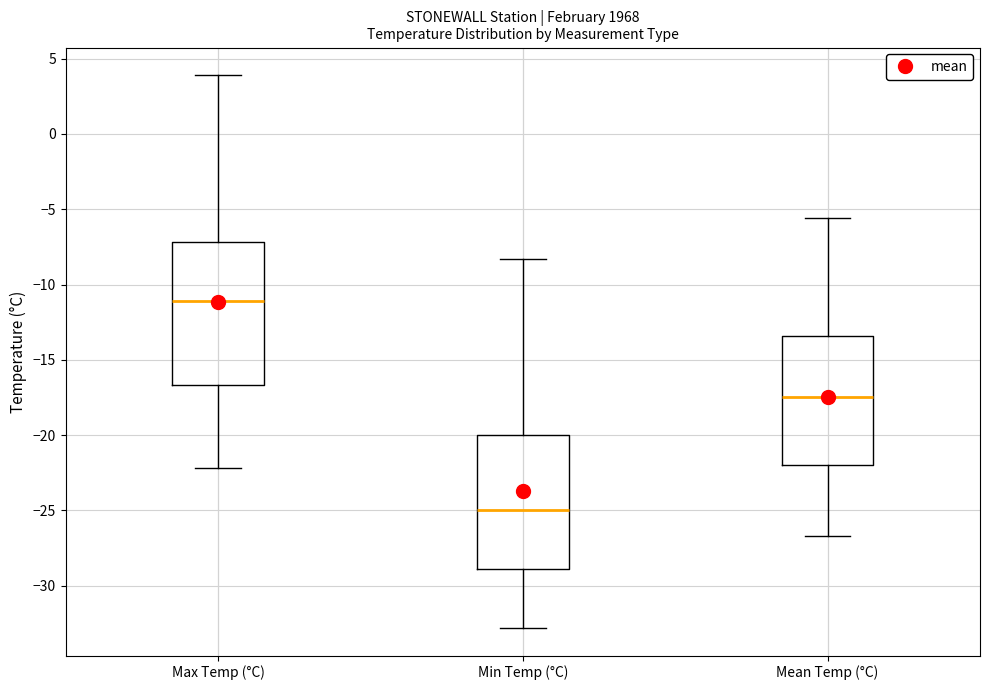

Comparing the boxes themselves (not the whiskers), which one is the tallest?

Max Temp (°C)